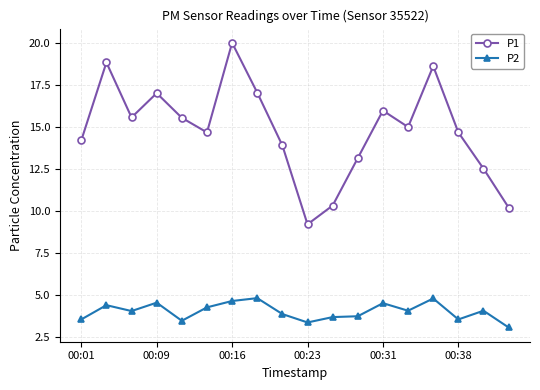

In P2, how many points are higher than both neighbors (excluding endpoints)?

6